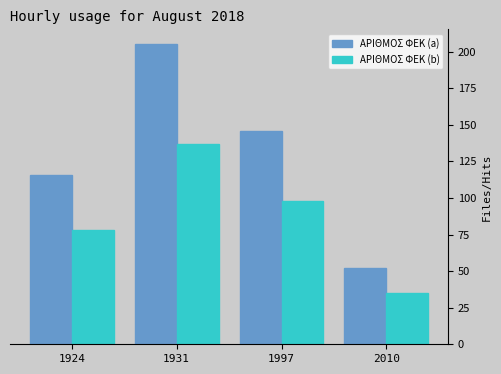

What is the difference between the highest and lowest values at 1997?

48